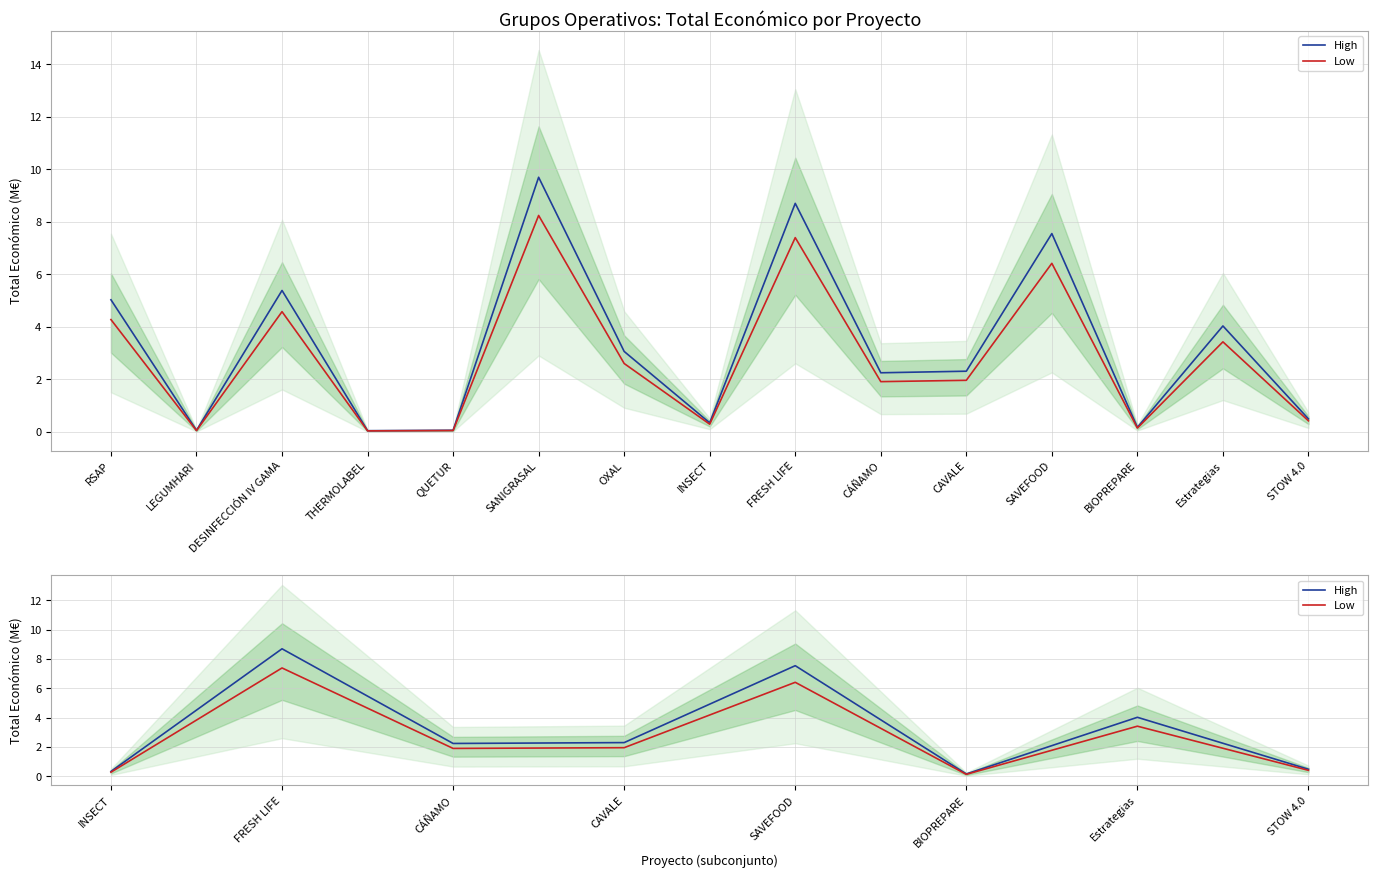

Which series changed the most between FRESH LIFE and BIOPREPARE?

High